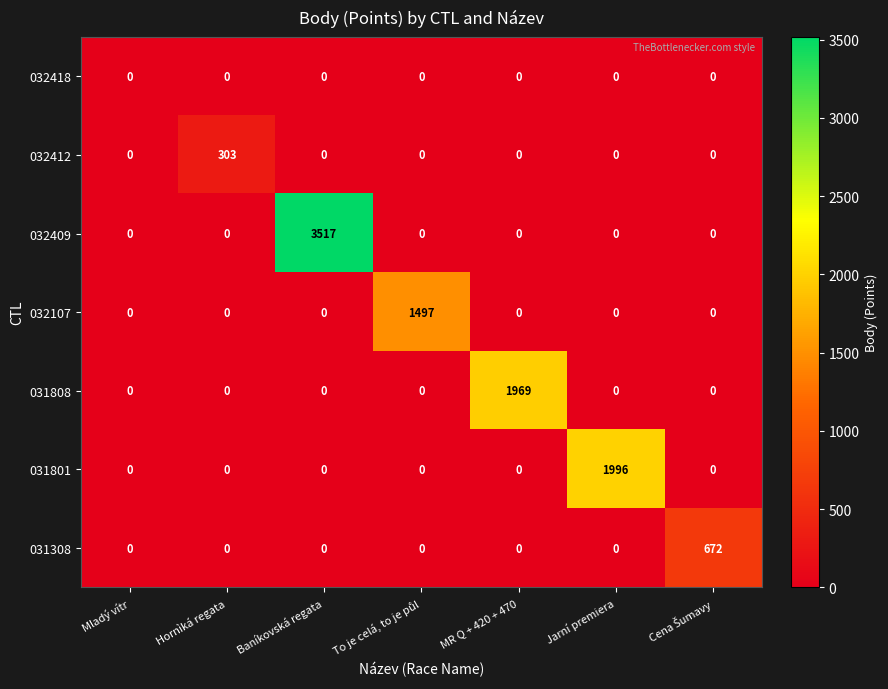

True or false: 032107 has a value of 0 at Jarní premiera.

True